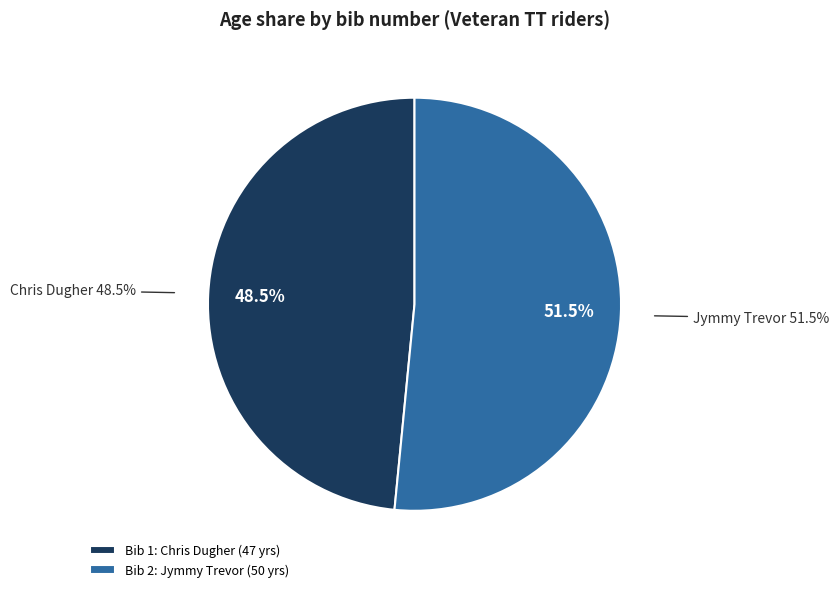

How many segments does this pie chart have?

2